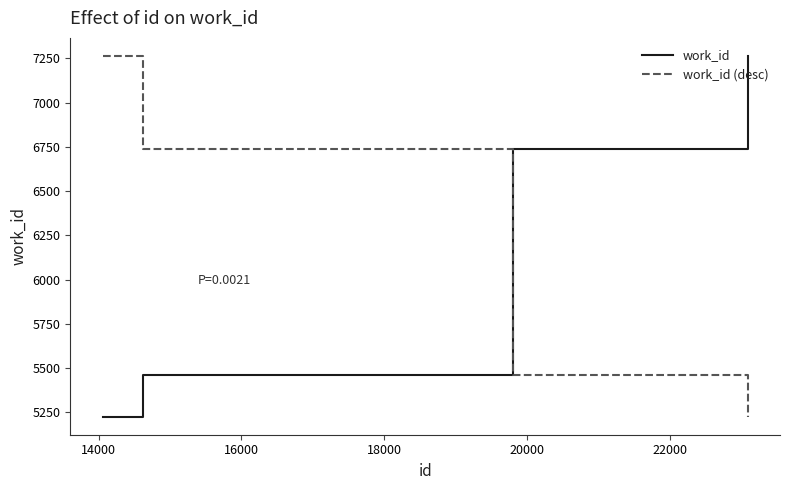

At how many categories does at least one series exceed 6206?

4